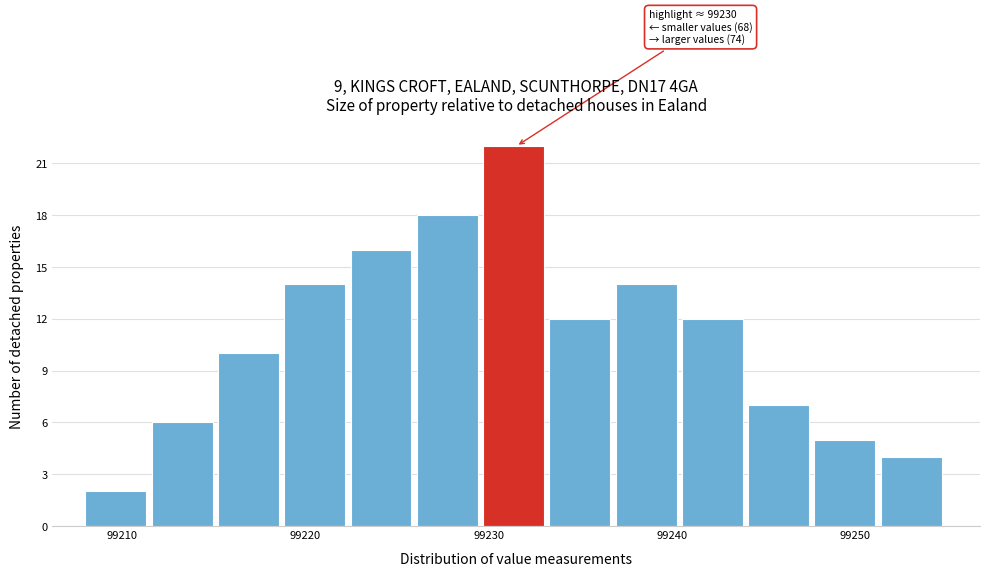

Around what value on the x-axis is the tallest bar? Give the approximate position of its centre, as read against the axis.

99231